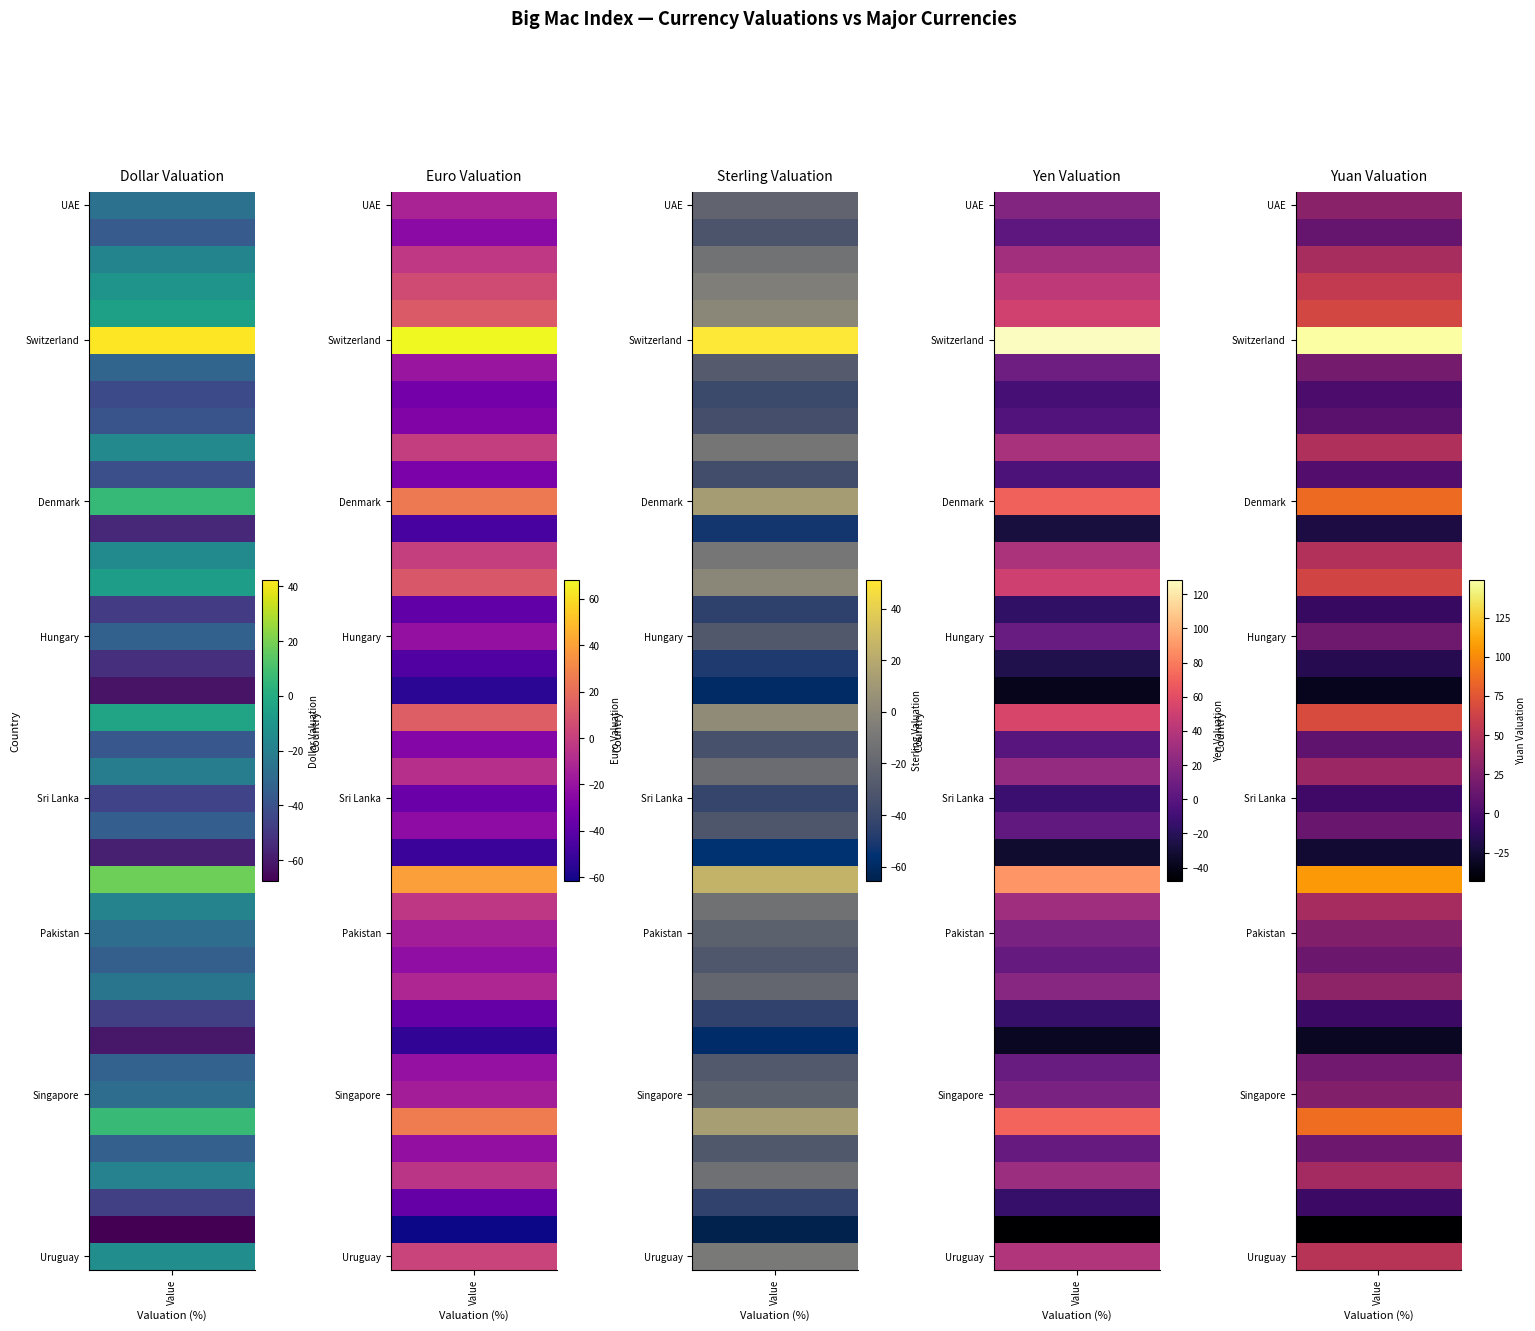

What is the lowest value of the Thailand series?

-33.9